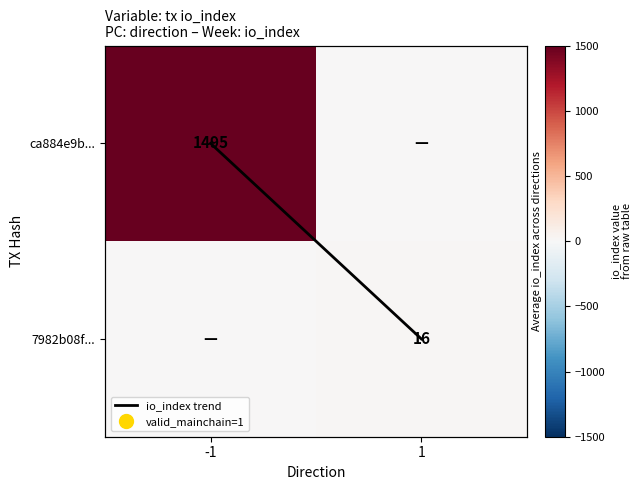

The value of io_index trend at 1 is 2. True or false?

False